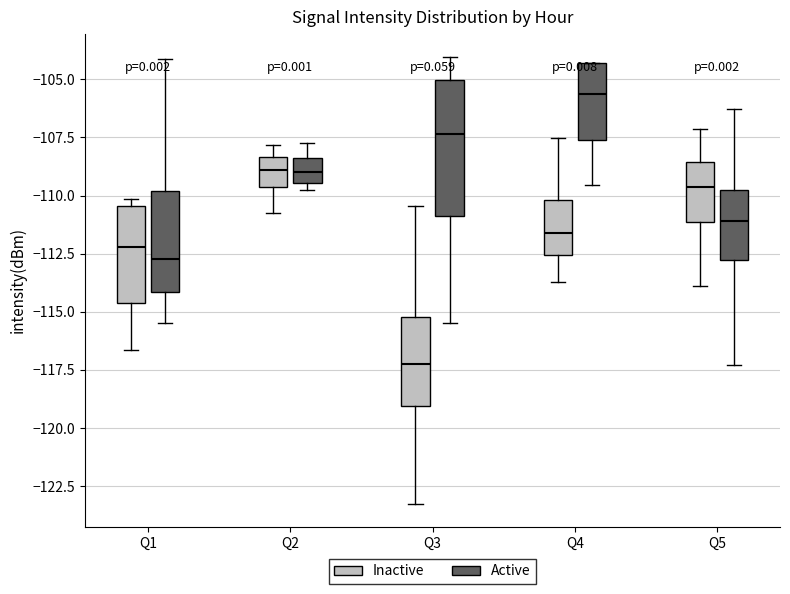

Where is the upper edge of the box for Q1 (Active) on the y-axis? The values are not printed on the chart, so give them approximately, as read against the axis.

-110.0